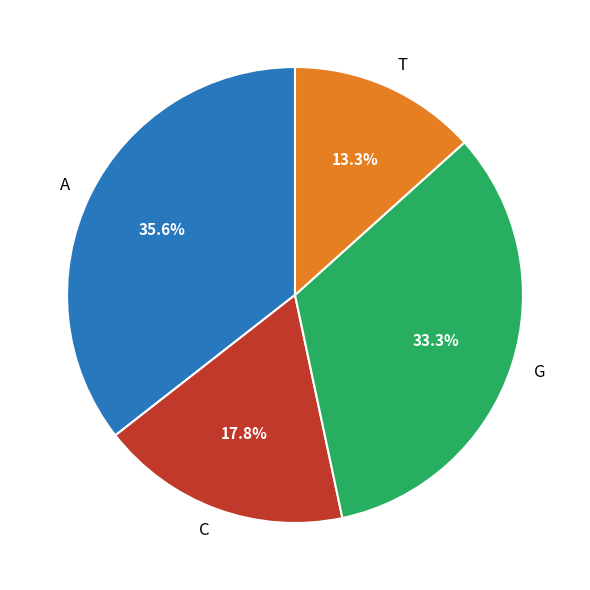

Count the number of slices in the pie.

4